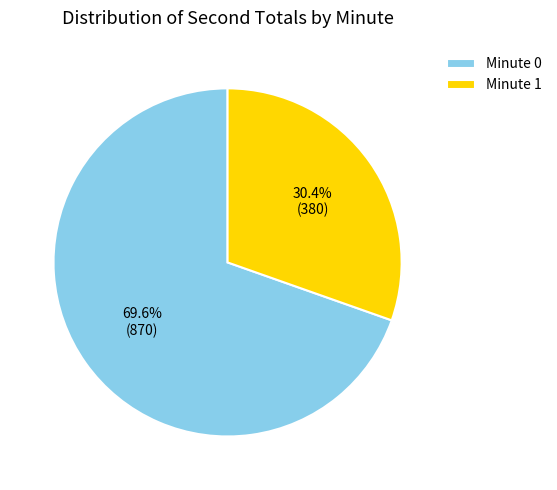

What is the largest slice in the pie chart?

Minute 0